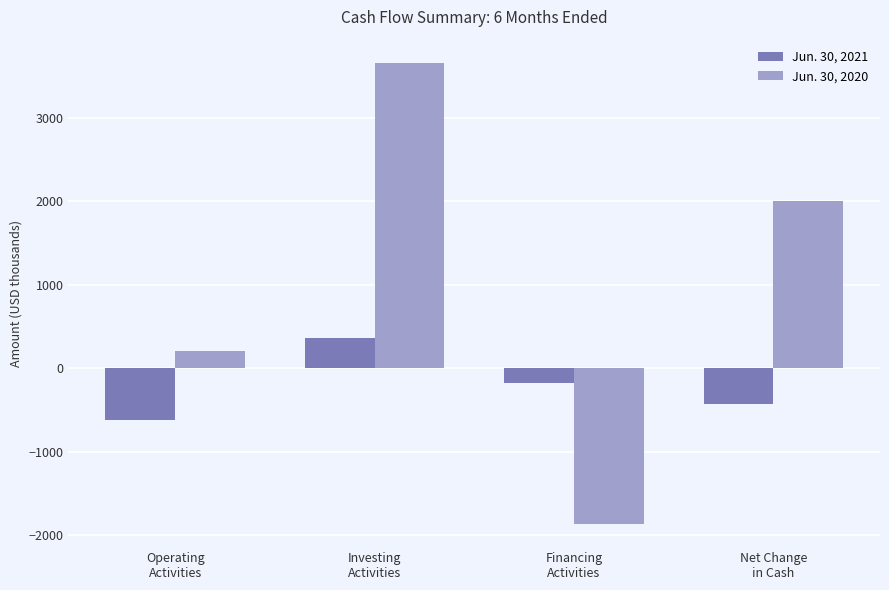

Where is Jun. 30, 2020 nearest to the value 897?

Operating
Activities